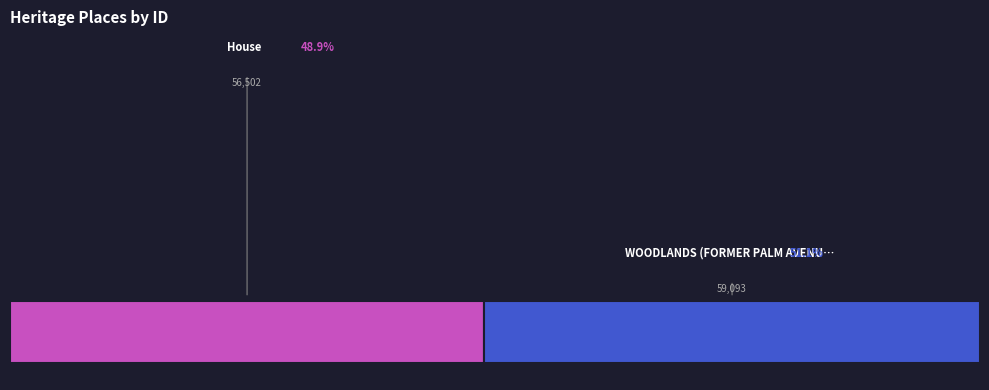

Combined, what portion of the pie is House and WOODLANDS (FORMER PALM AVENUE) HOTEL?

100.0%